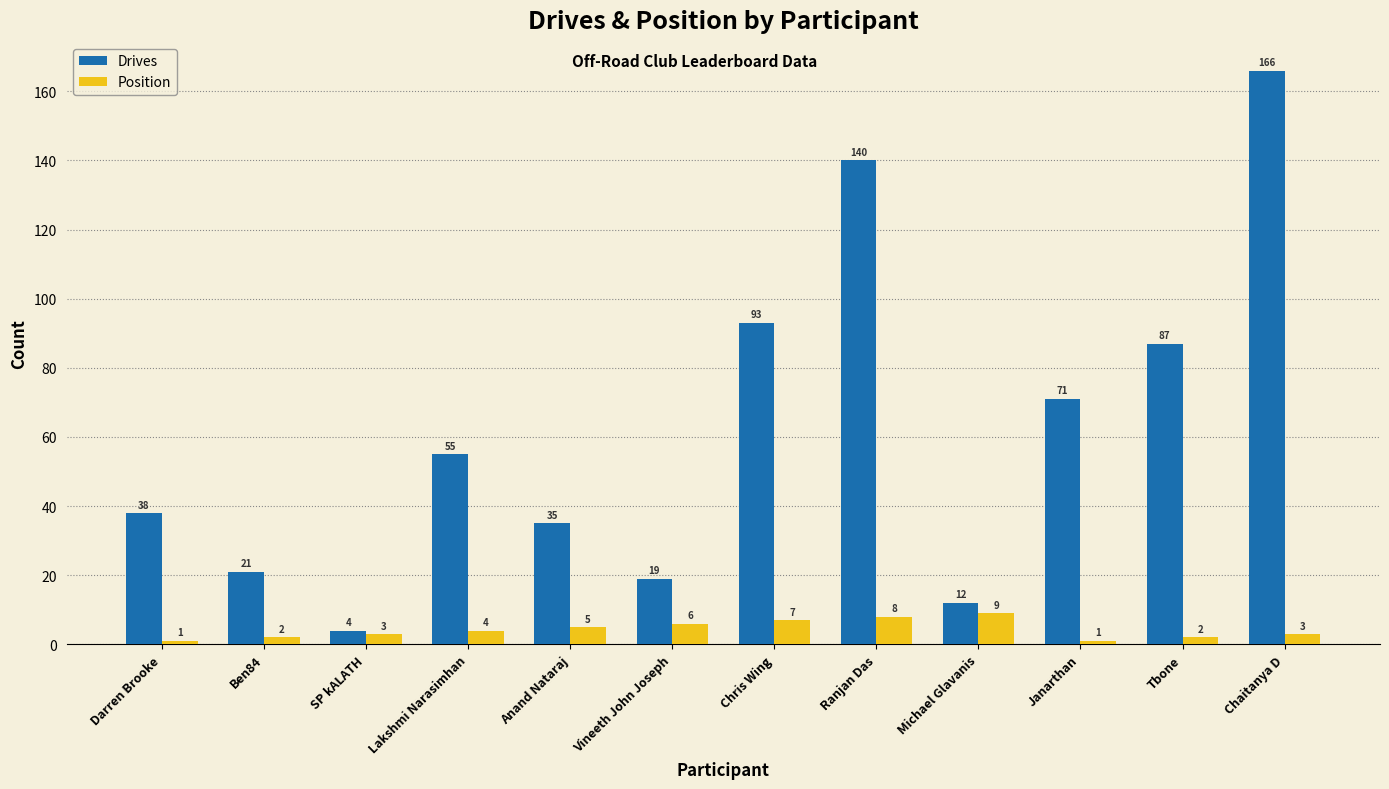

Reading left to right, transcribe all the data shown in this chart.

Drives: 38	21	4	55	35	19	93	140	12	71	87	166
Position: 1	2	3	4	5	6	7	8	9	1	2	3